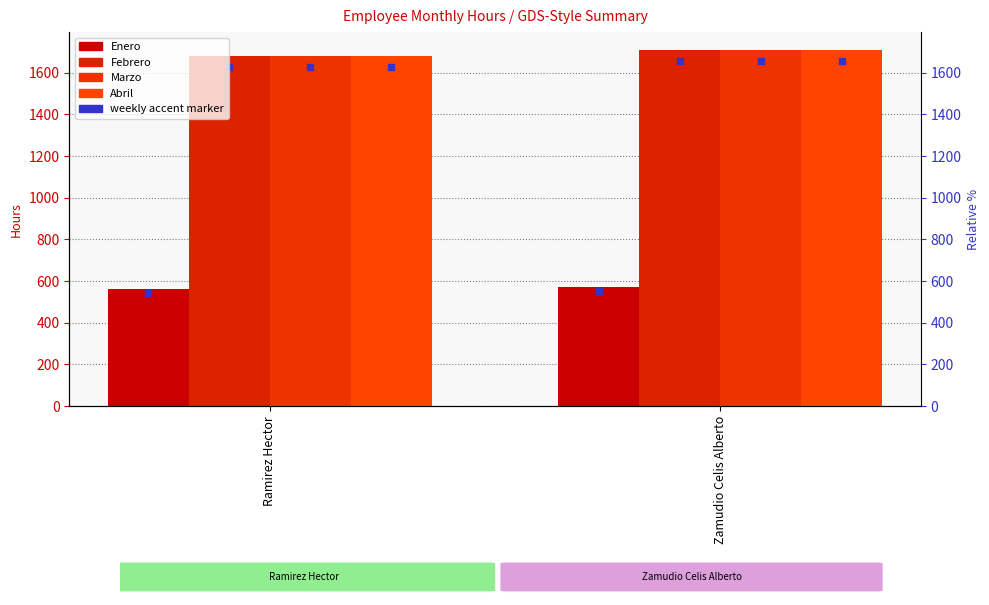

What is the average value of the Marzo series?

1695